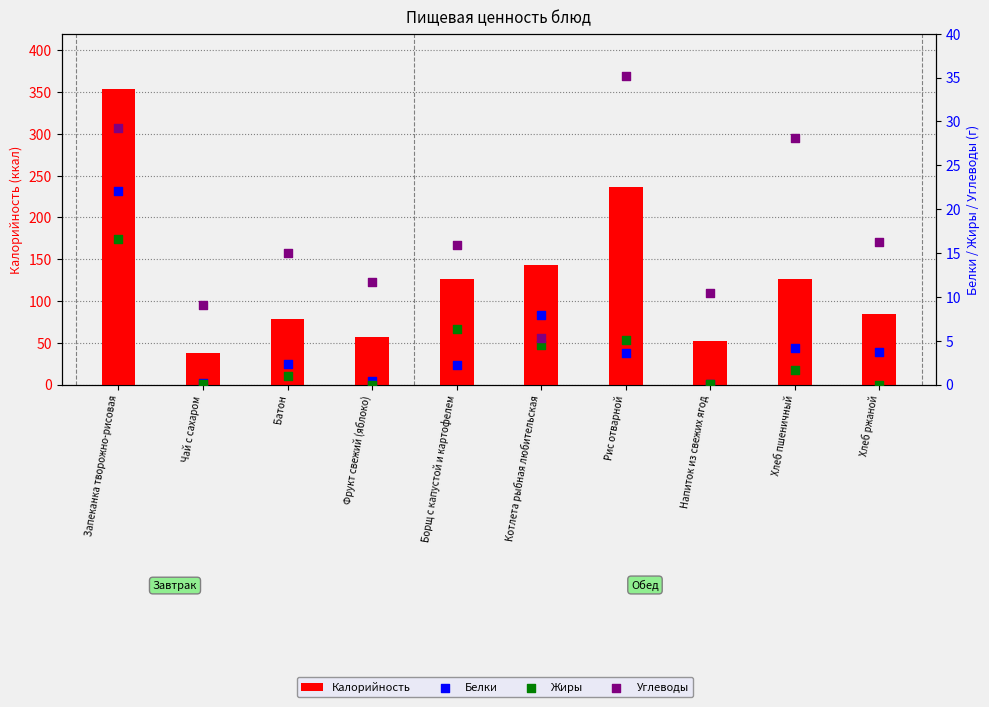

Which series has the largest total across all categories?

Калорийность